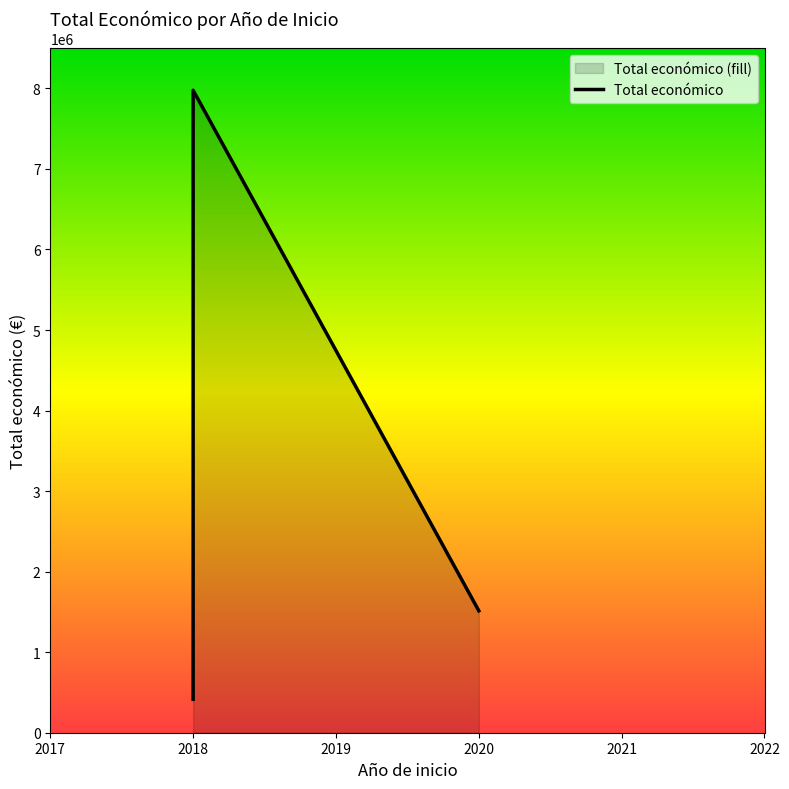

Is it true that the value at 2020 is 2039359?

False